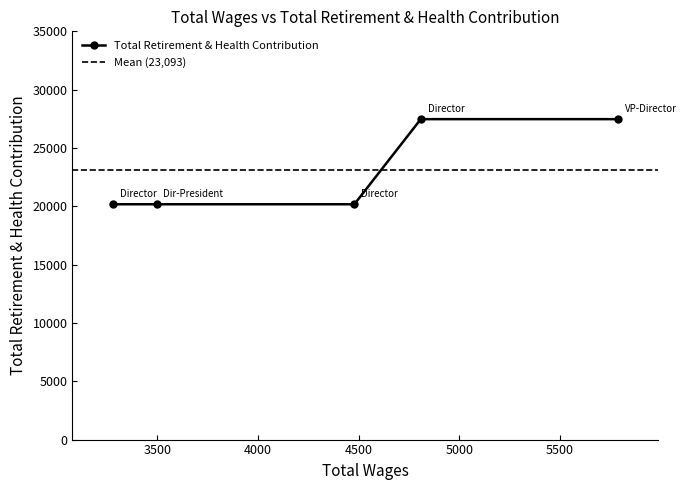

What is the value of the Total Retirement & Health Contribution point at the 3rd from the left?

20175